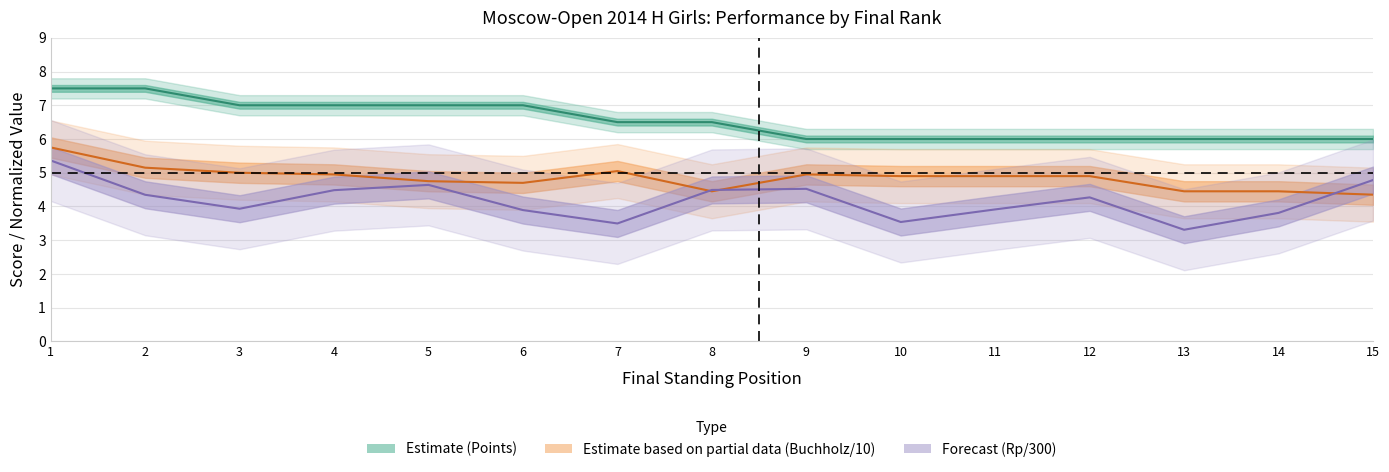

What is the total value across all series at 3?

15.9